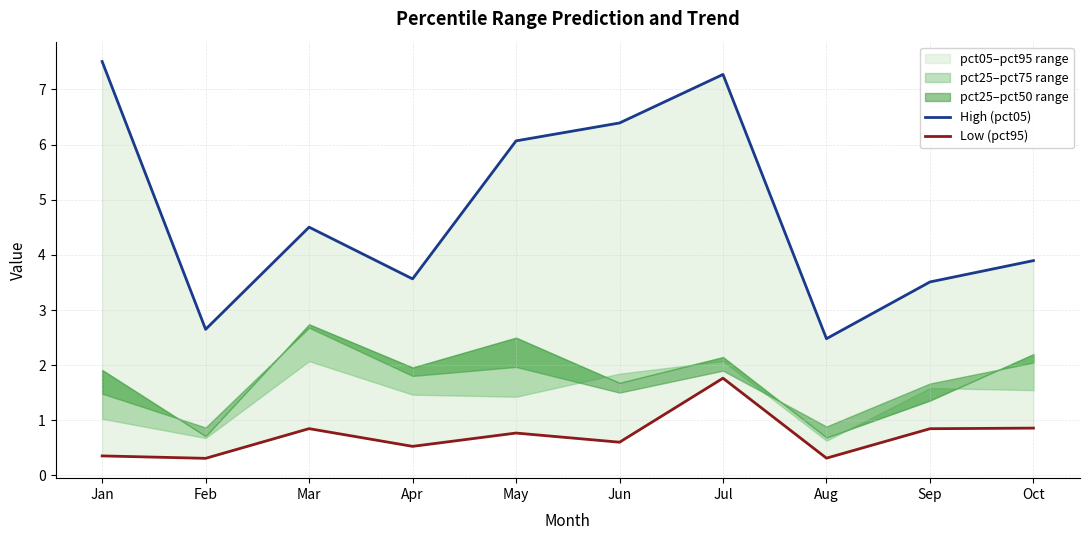

List the series in order of their overall mean, lowest first.

Low (pct95), High (pct05)